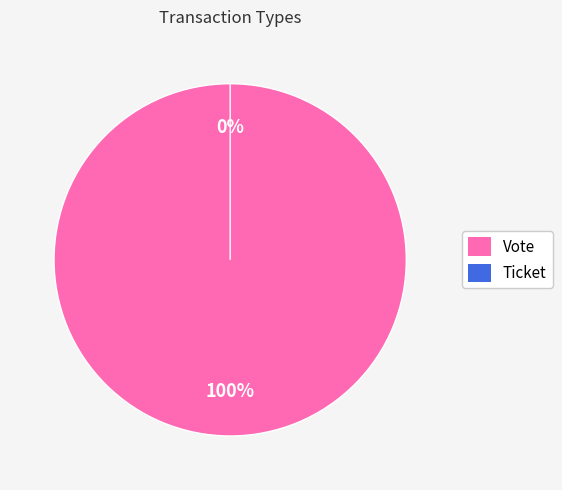

Is it true that Ticket is 1% of the pie?

False